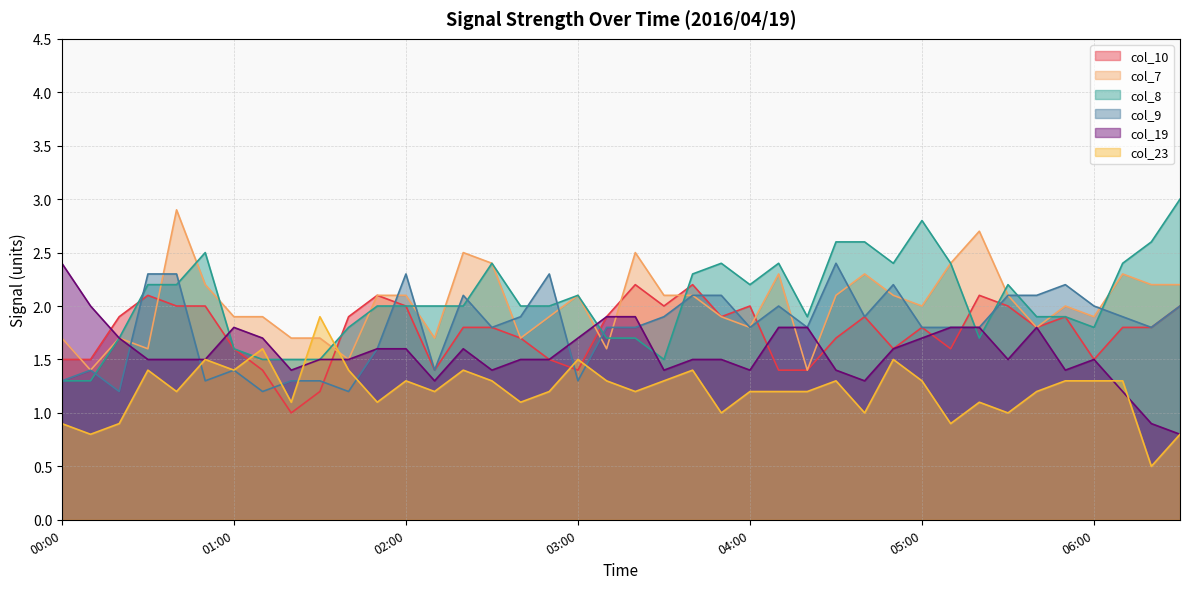

What is the label of the 23rd point from the left?

03:40